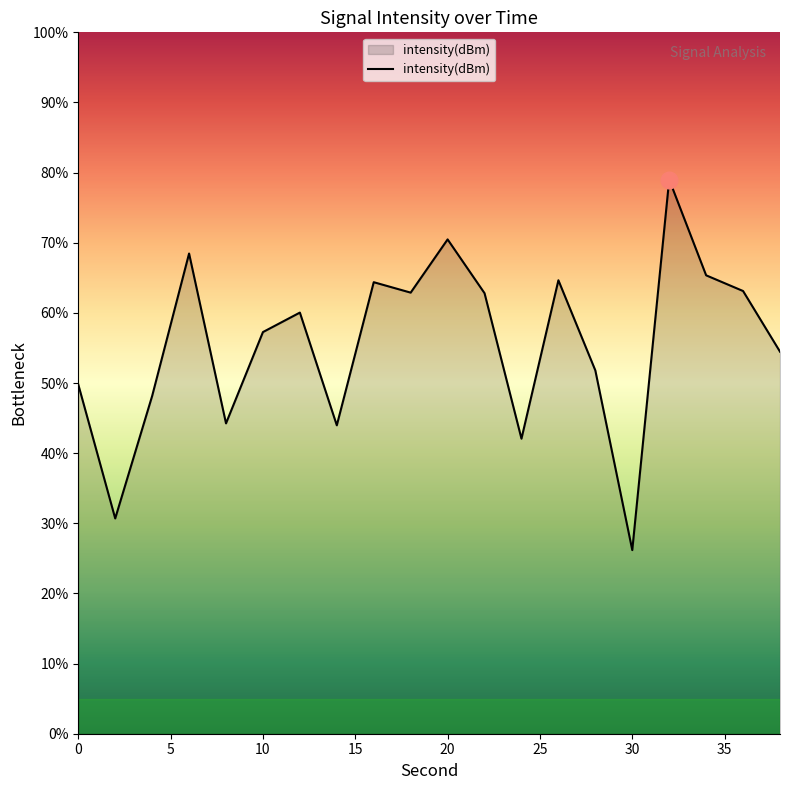

What is the greatest value displayed?

79.0